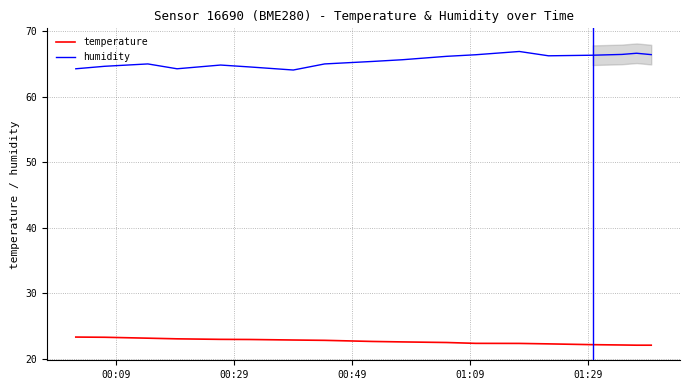

Reading right to left, extract all data points from this chart.

temperature: 22.1	22.1	22.1	22.2	22.3	22.4	22.4	22.5	22.6	22.7	22.8	22.9	23.0	23.0	23.1	23.2	23.3	23.3
humidity: 66.5	66.7	66.5	66.4	66.3	66.9	66.4	66.2	65.7	65.4	65.0	64.1	64.6	64.9	64.3	65.0	64.7	64.3